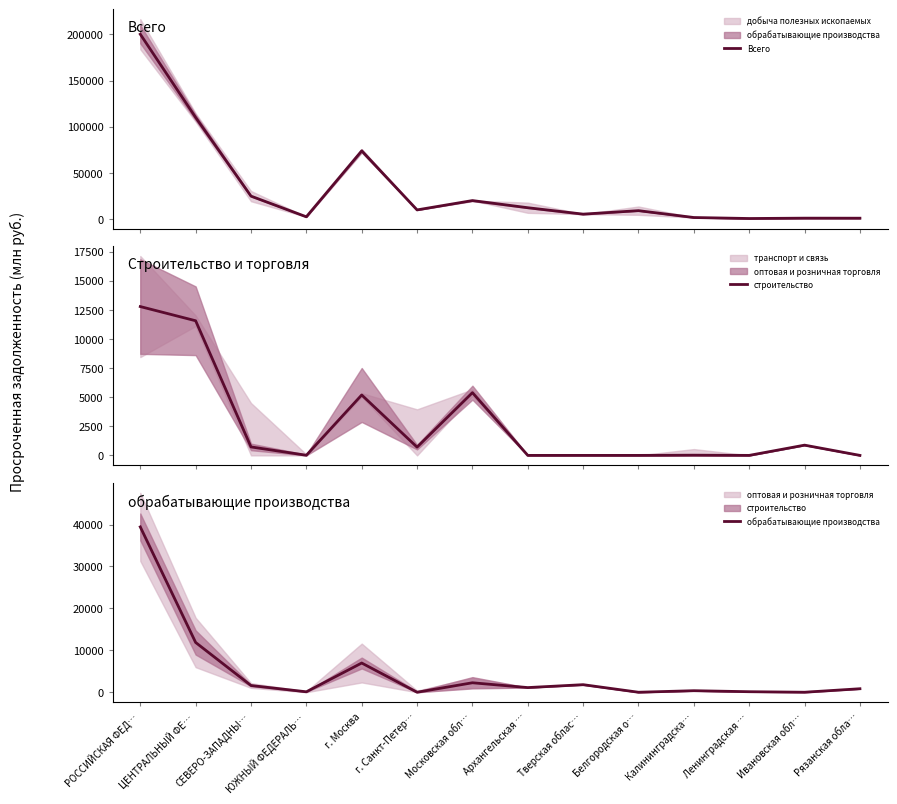

What is the sum of all Всего values?

470972